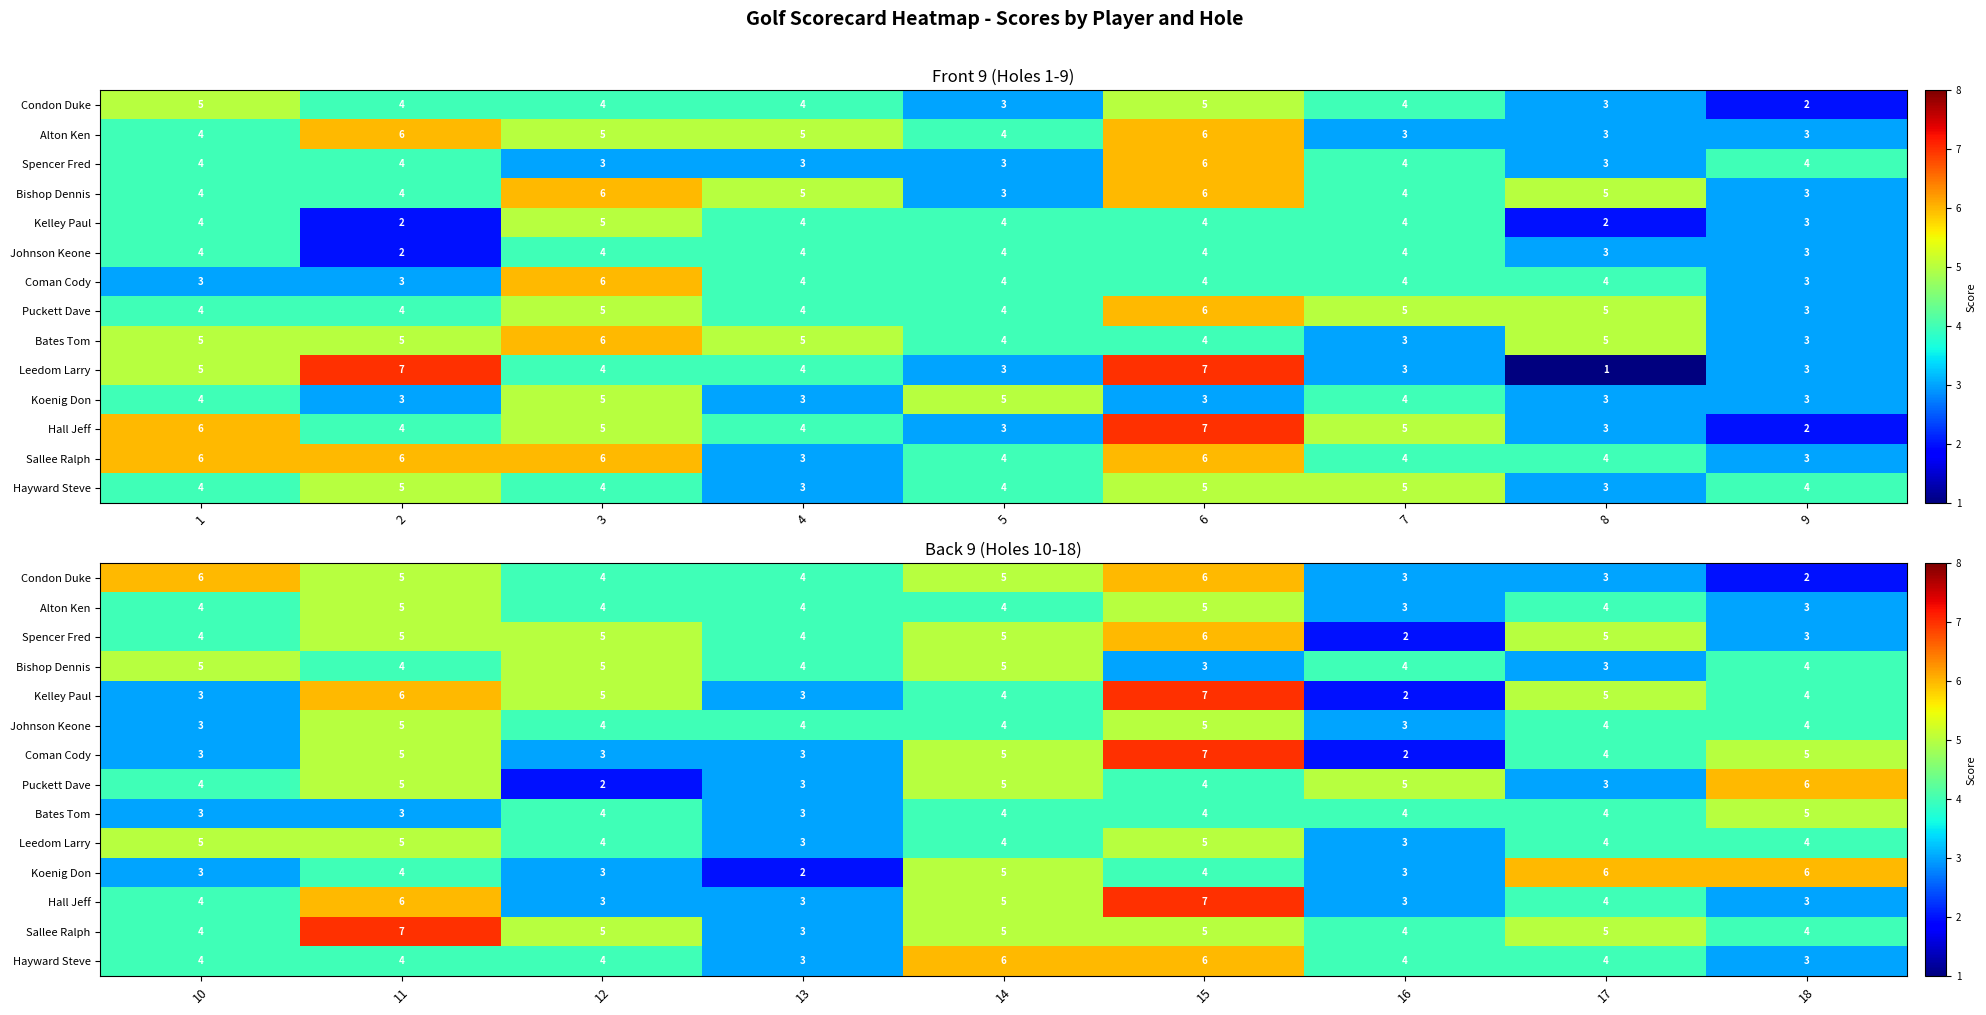

What is the maximum value shown in the chart?

7